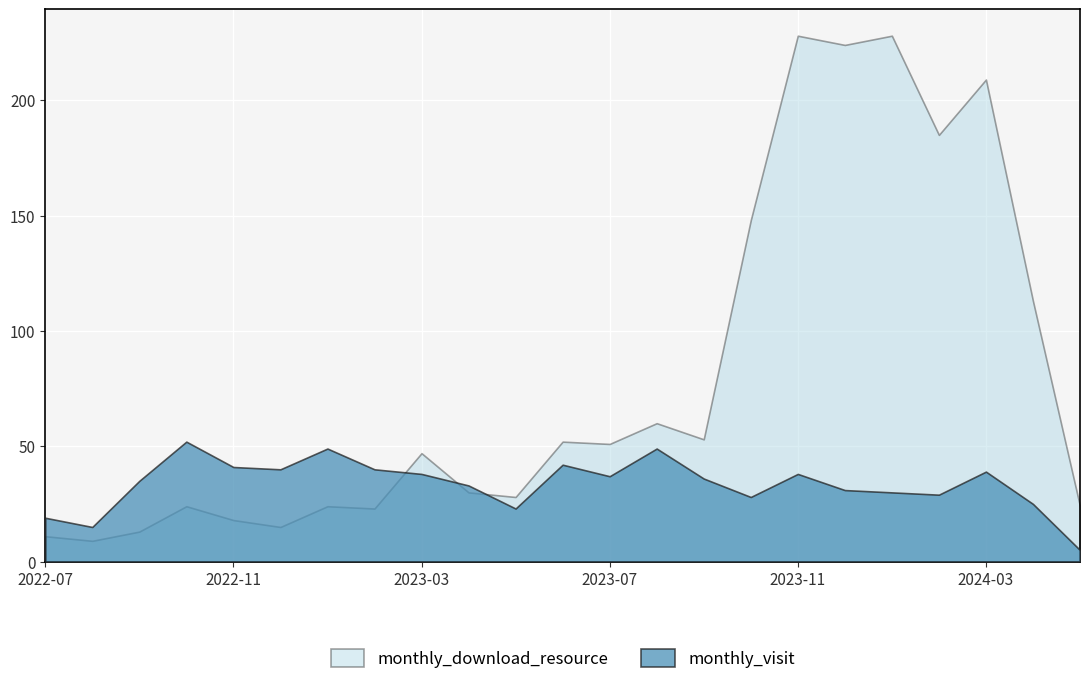

The monthly_download_resource series shows 148 at 2023-10. True or false?

True